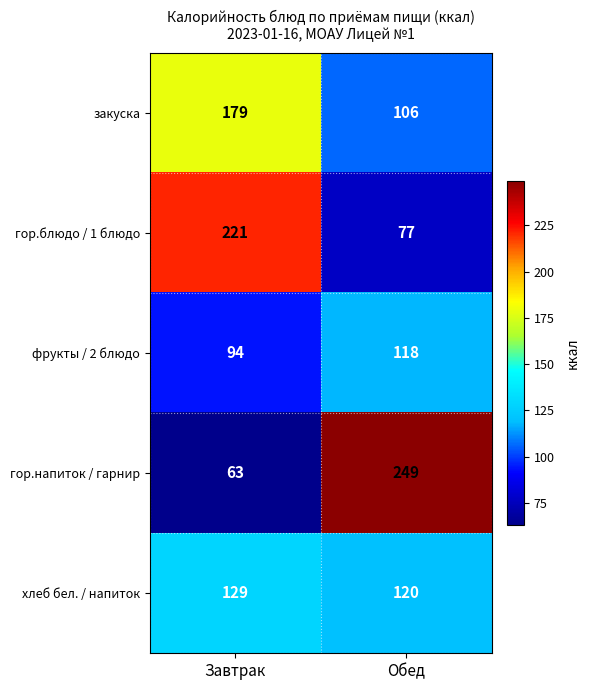

At which label is фрукты / 2 блюдо closest to 106?

Завтрак